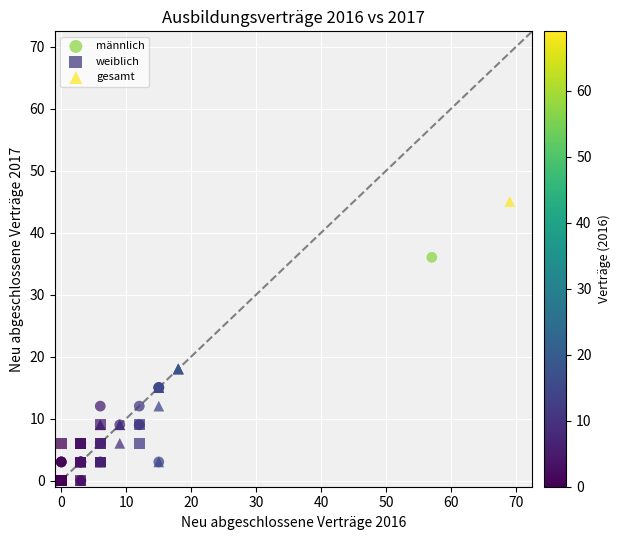

Which series has the largest Y range (max minus min)?

gesamt